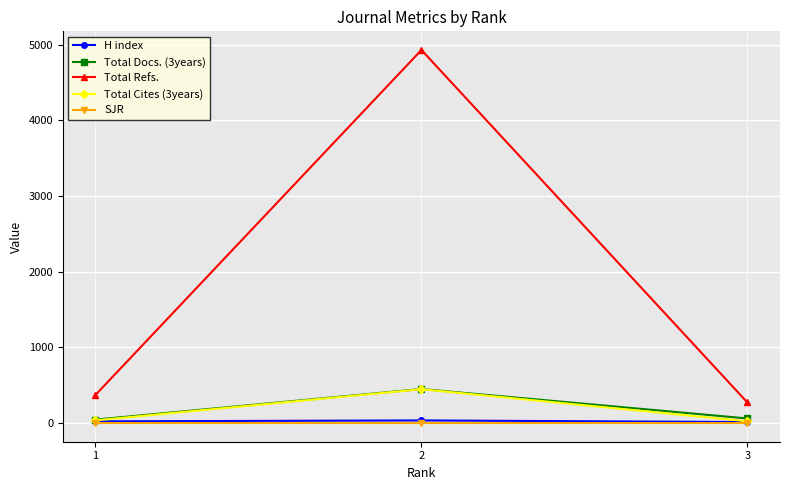

Which series has the largest total across all categories?

Total Refs.